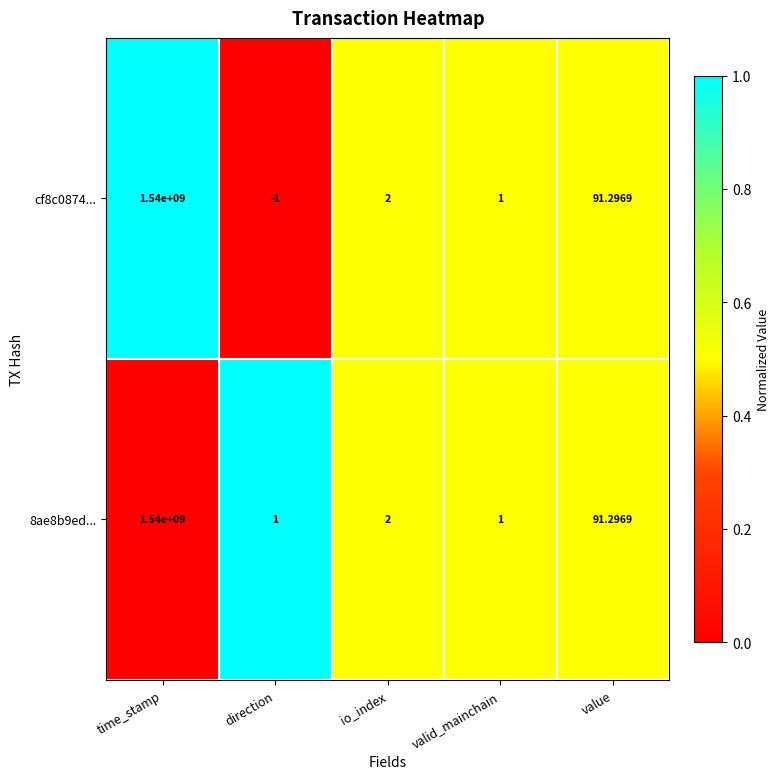

At which category does the chart reach its minimum across all series?

direction